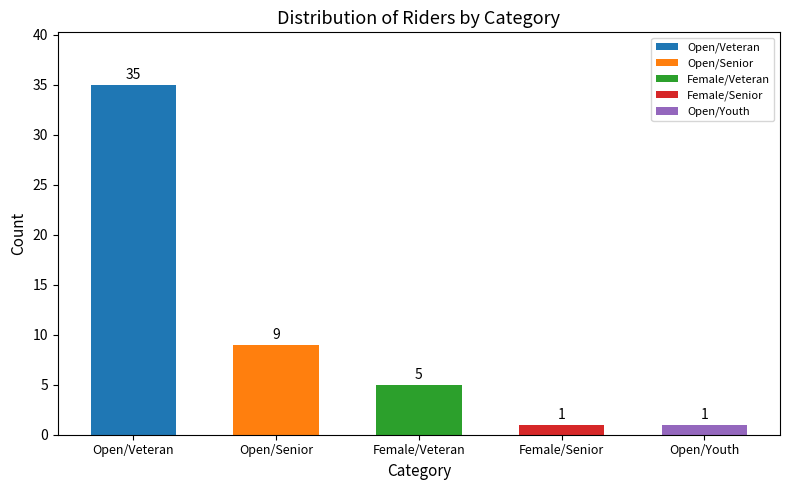

Reading left to right, list all the values displayed in this chart.

35	9	5	1	1